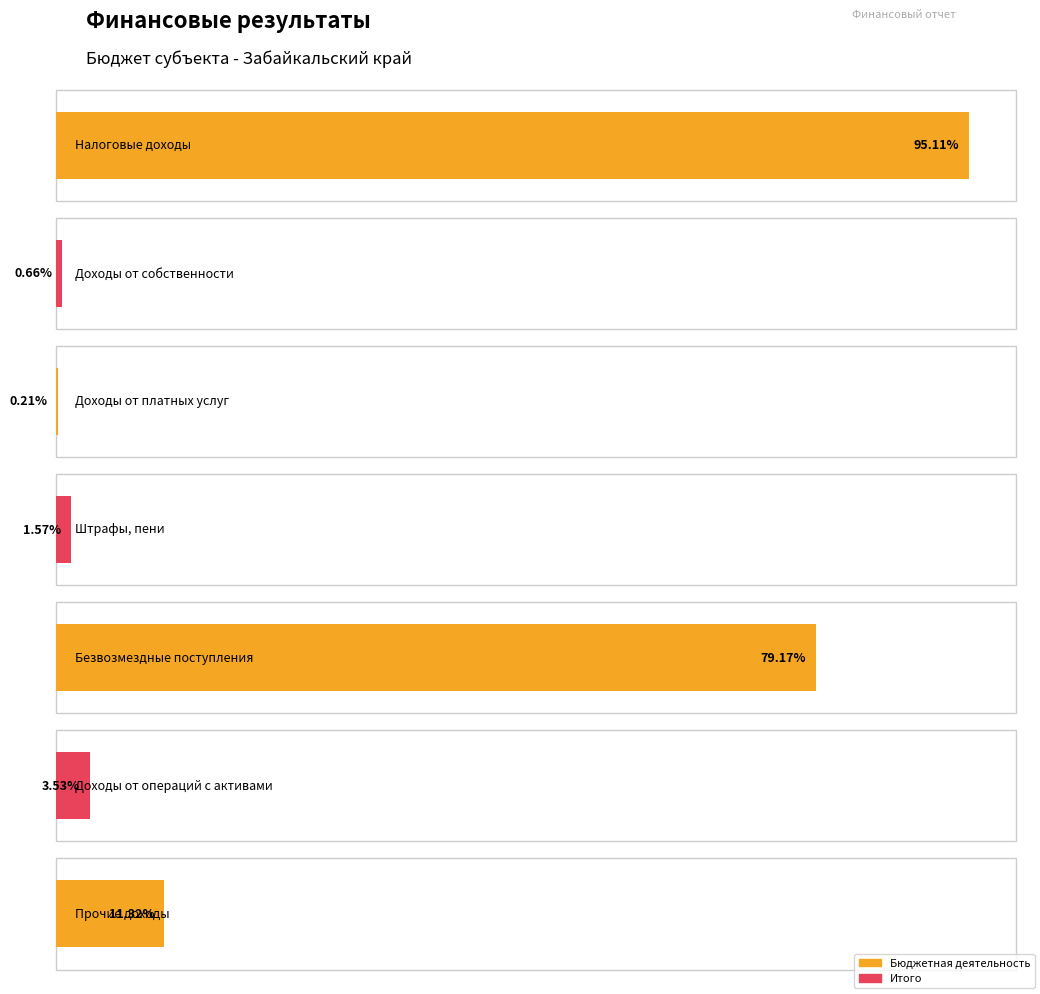

Which label corresponds to the smallest value in the chart?

Доходы от платных услуг